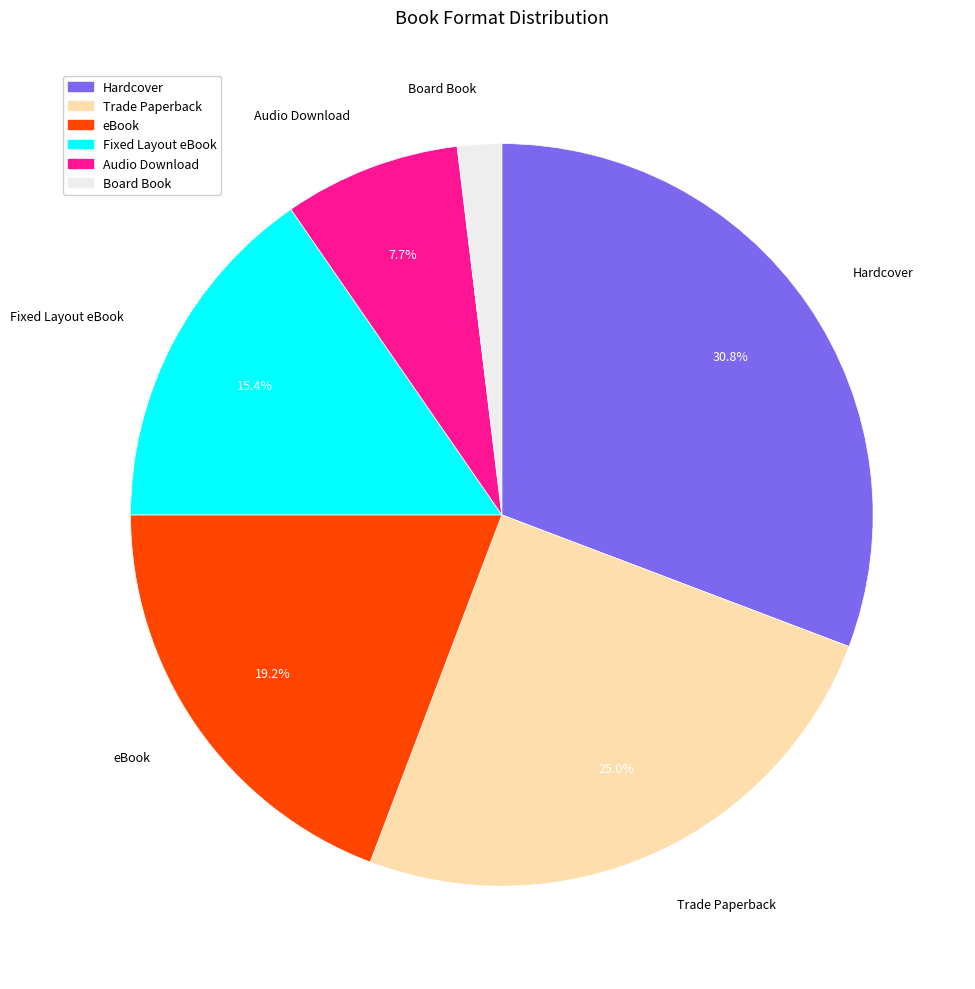

Is Fixed Layout eBook the majority of the pie?

No